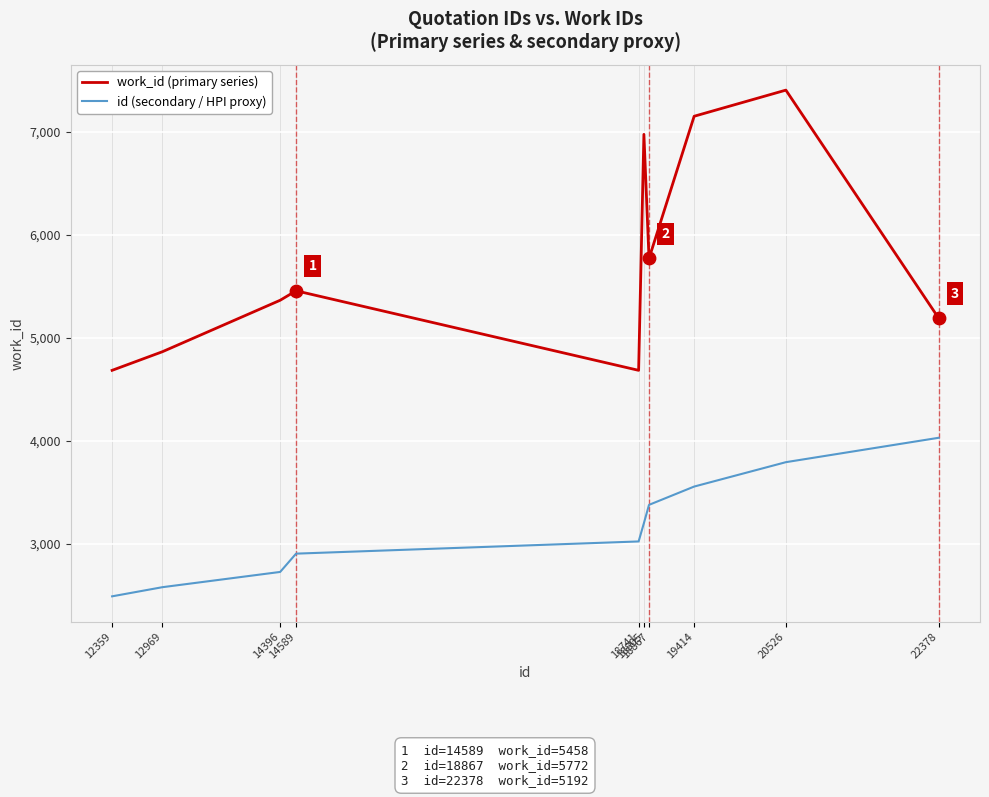

What is the difference between the maximum and minimum values in the id (secondary / HPI proxy) series?

1540.7